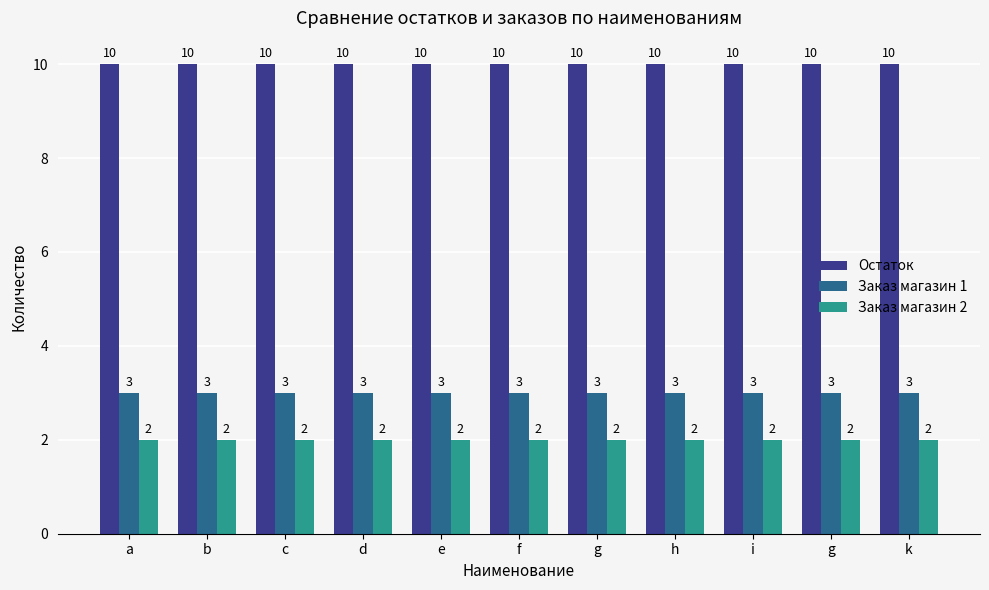

At which label is Остаток closest to 10?

a